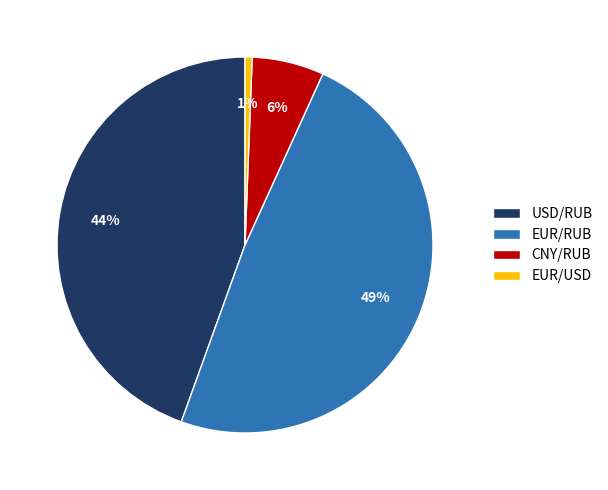

The EUR/USD slice represents 1% of the pie. True or false?

True